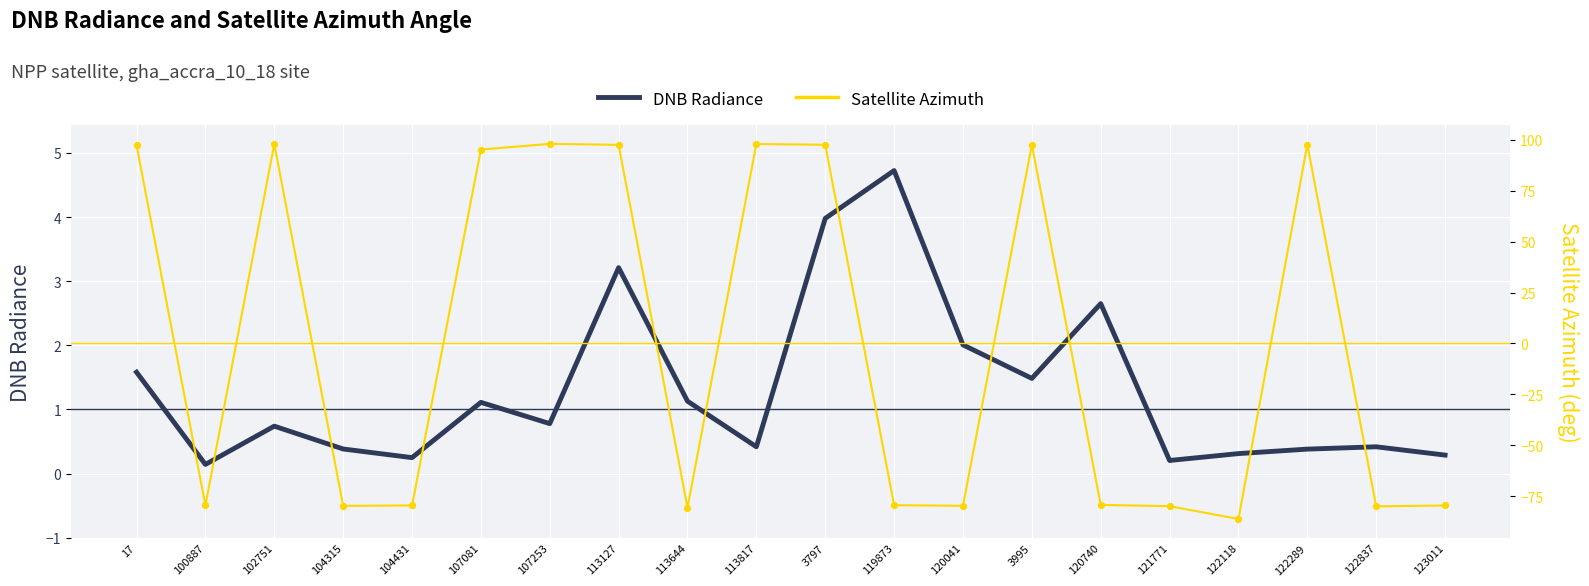

At which category is the sum across all series the highest?

3797